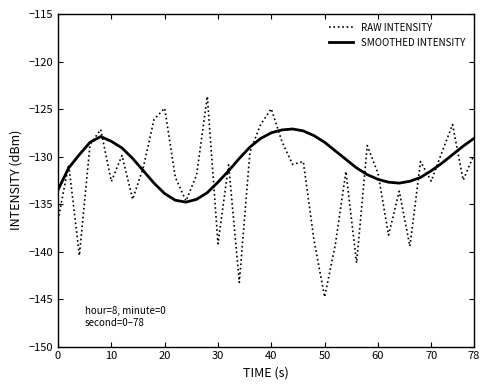

Which series has the largest range (max minus min)?

RAW INTENSITY